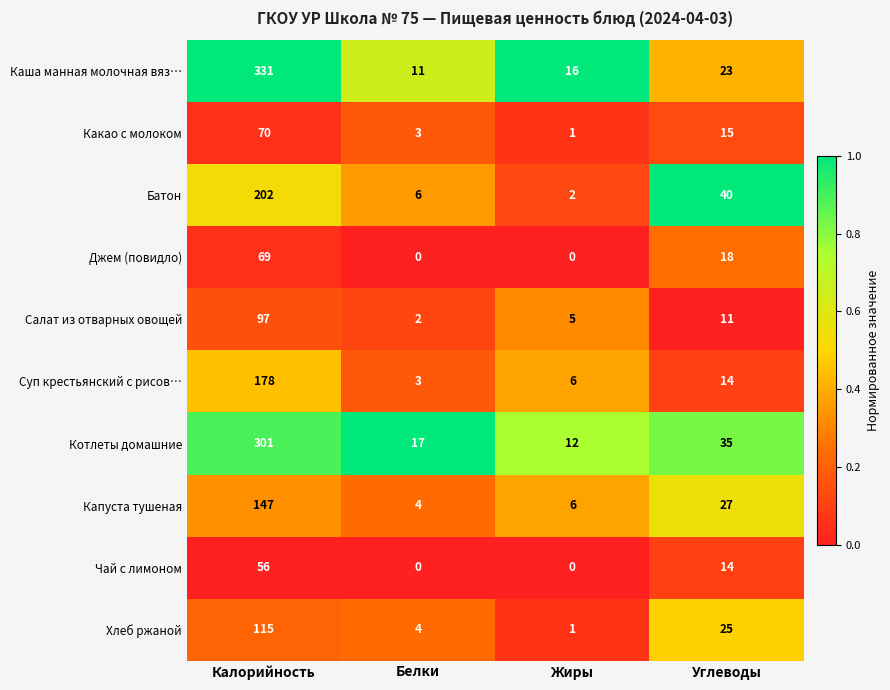

Between Жиры and Углеводы, which series saw the biggest shift?

Батон